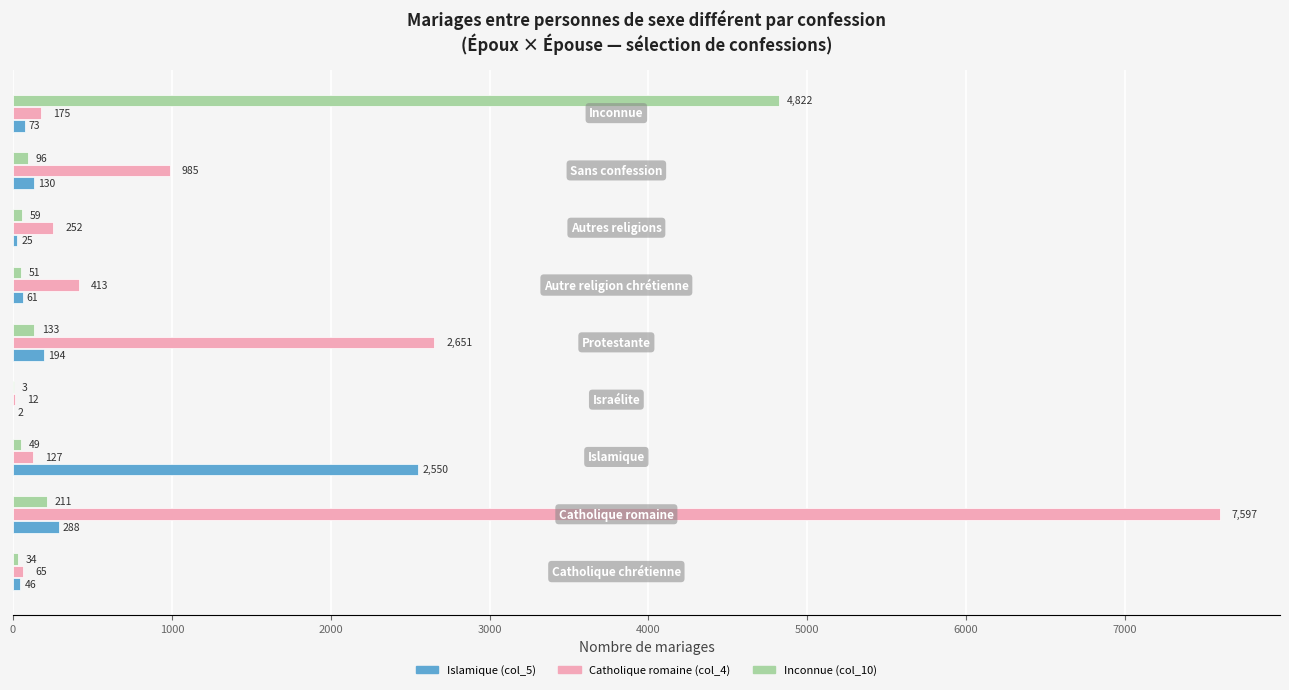

What is the maximum value for Islamique (col_5)?

2550